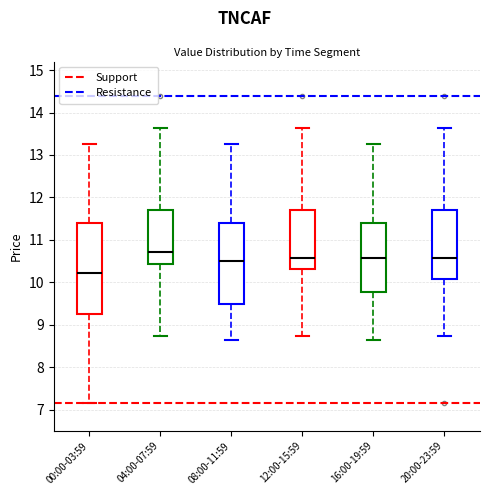

Where is the lower edge of the box for 00:00-03:59 on the y-axis? The values are not printed on the chart, so give them approximately, as read against the axis.

9.3